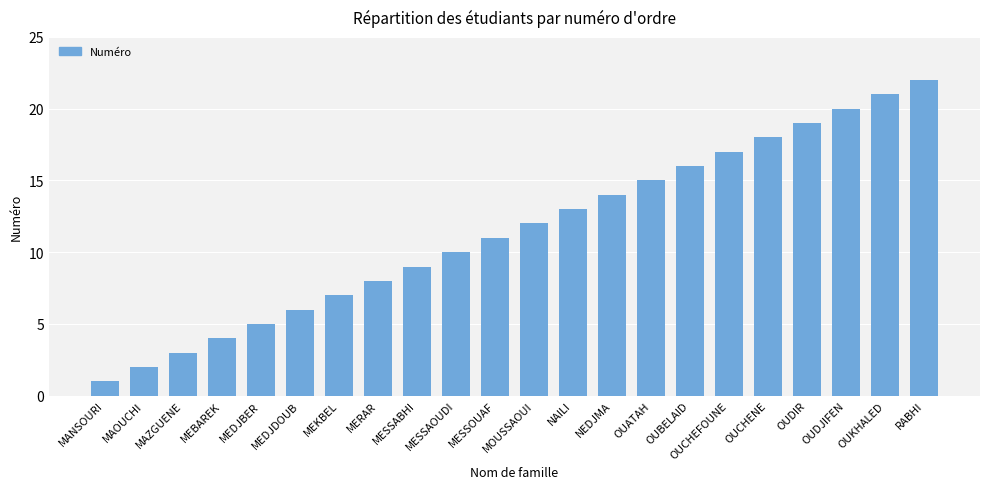

How many values are below 12?

11